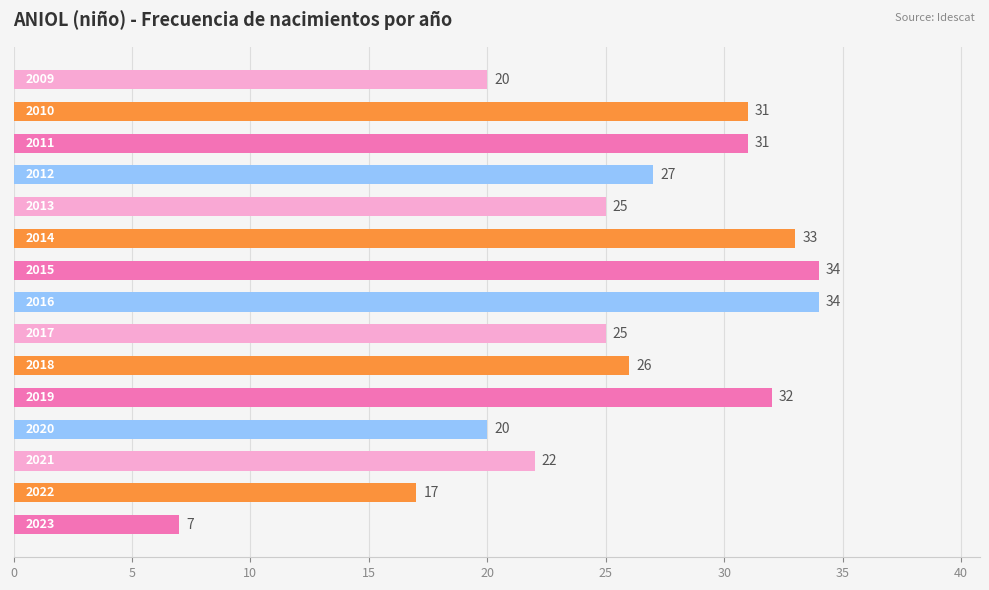

How many data points does each series have?

15